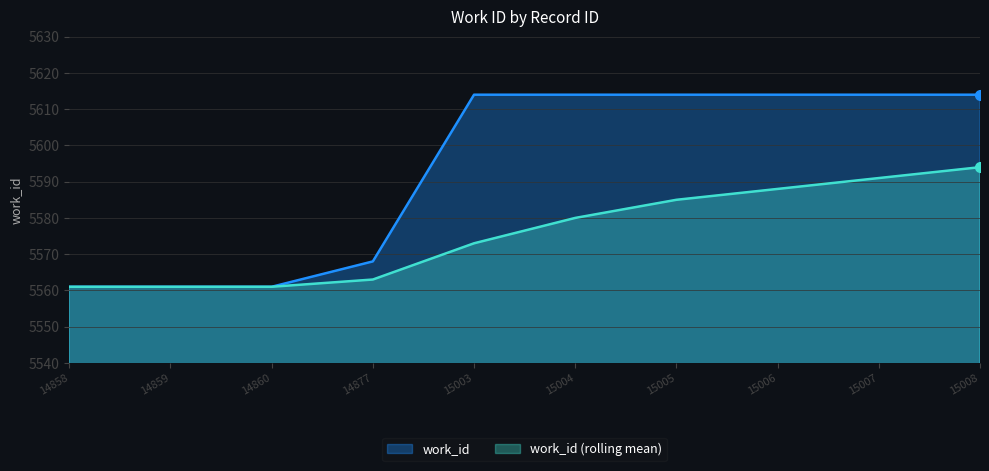

What is the difference between the maximum and minimum values?

53